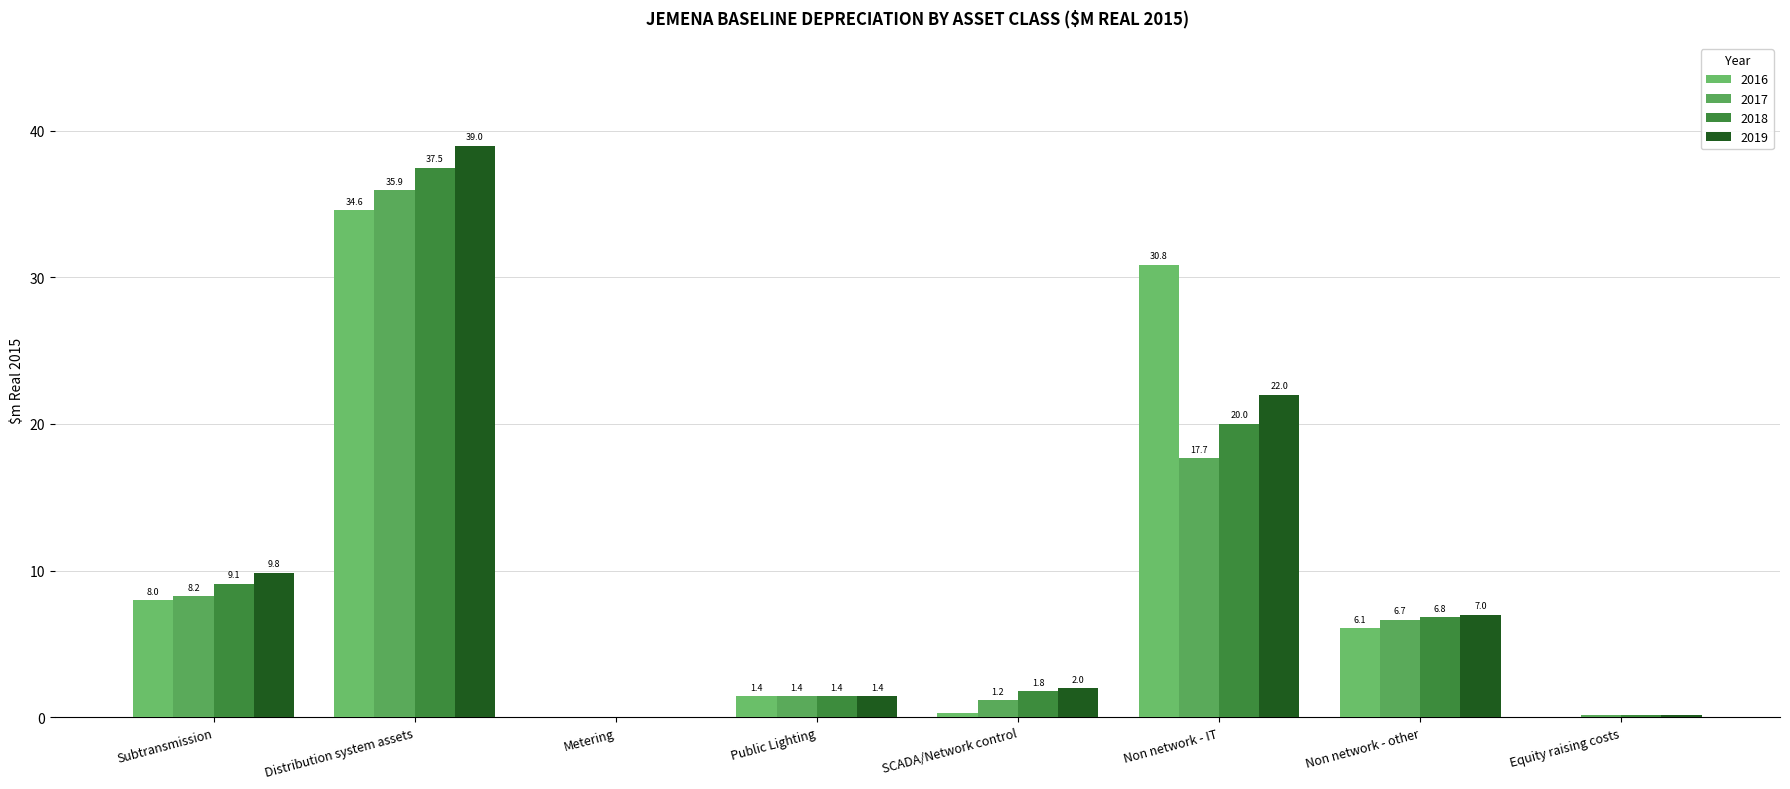

How many data points in 2017 are above 6?

4